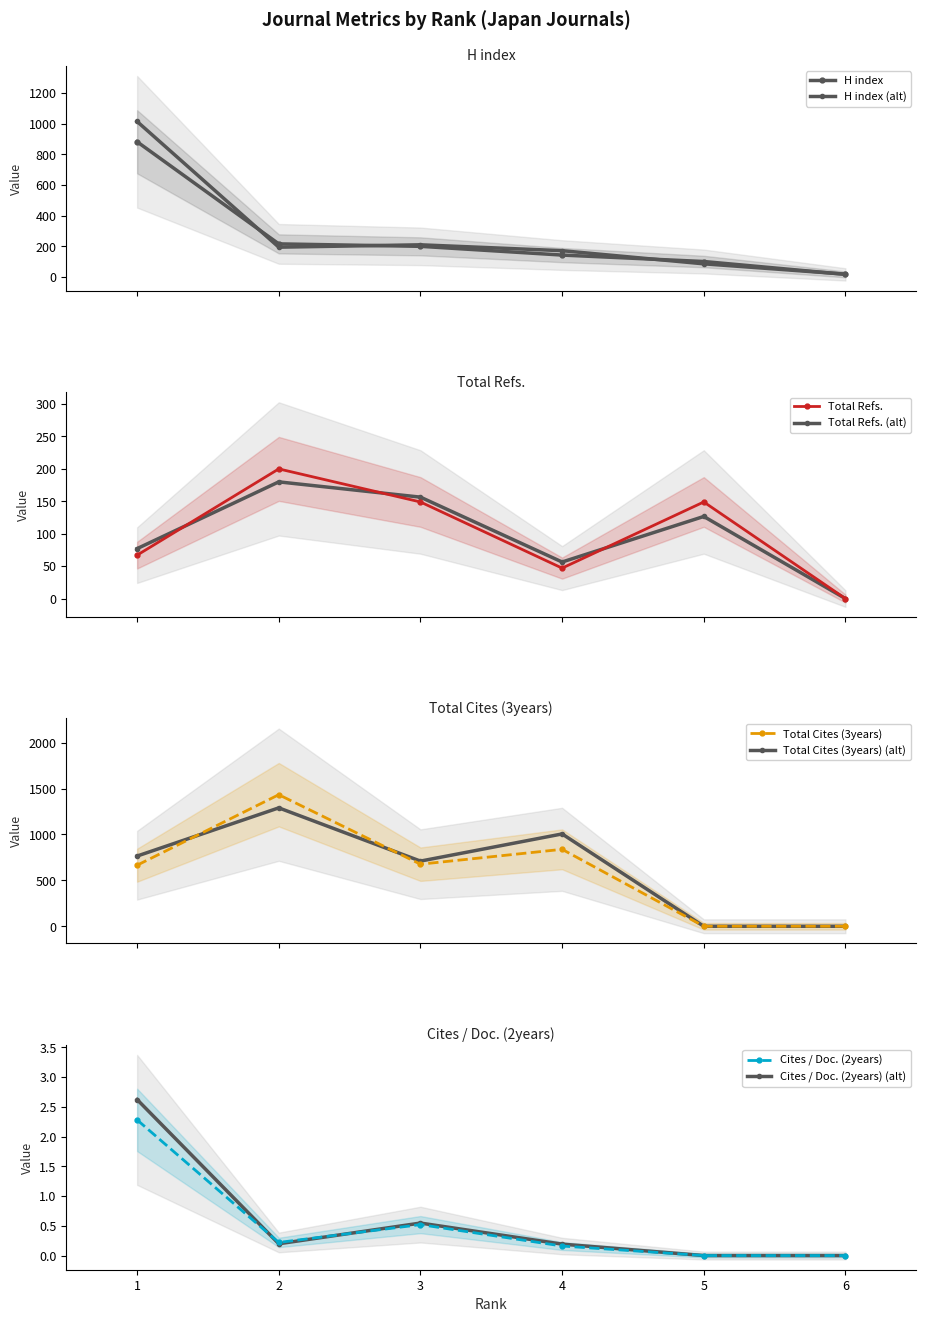

How many data points does each series have?

6